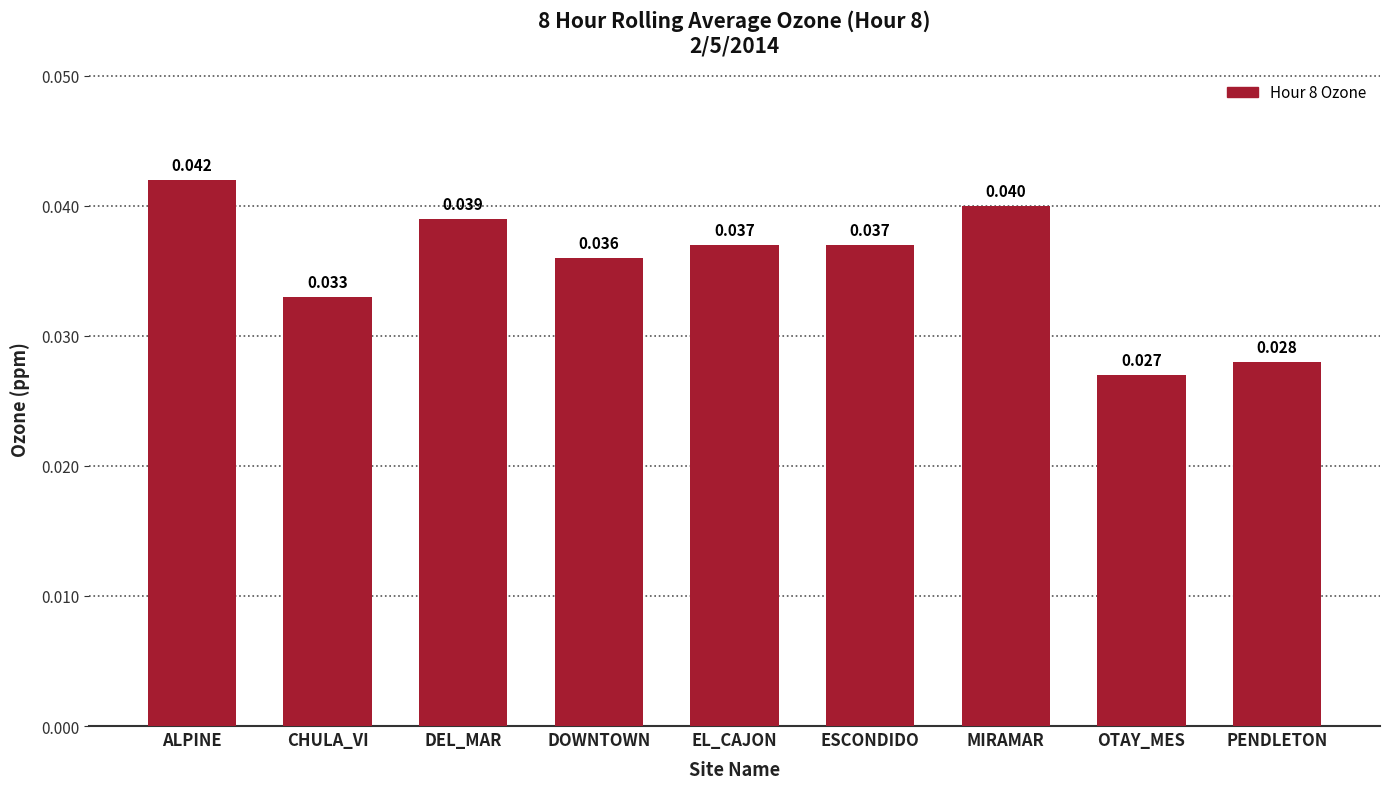

At which label is the value closest to 0?

OTAY_MES